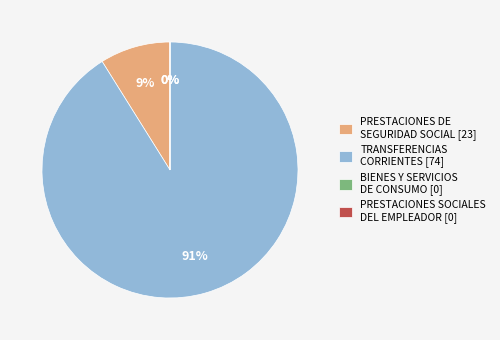

How many slices are in this pie chart?

4